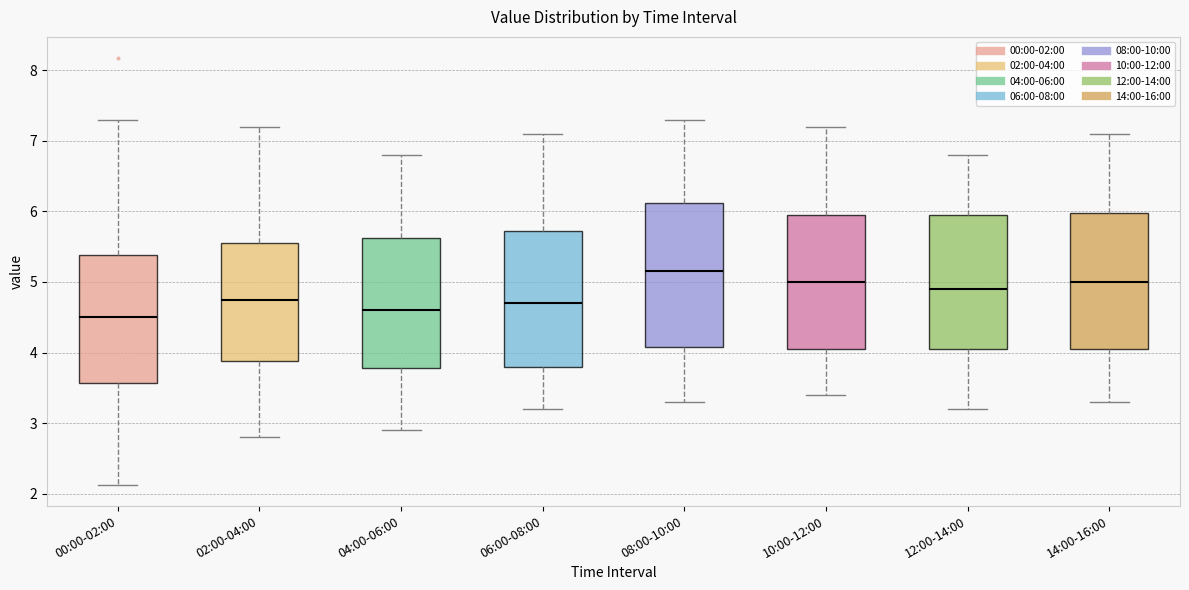

Reading left to right, transcribe this box plot: for each box, give where its median line is, the range the box spans, and where its two whiskers end, as read against the y-axis. The values are not printed on the chart, so give them approximately, as read against the axis.

00:00-02:00: median 4.5, box 3.6 to 5.4, whiskers 2.1 to 7.3
02:00-04:00: median 4.8, box 3.9 to 5.6, whiskers 2.8 to 7.2
04:00-06:00: median 4.6, box 3.8 to 5.6, whiskers 2.9 to 6.8
06:00-08:00: median 4.7, box 3.8 to 5.7, whiskers 3.2 to 7.1
08:00-10:00: median 5.2, box 4.1 to 6.1, whiskers 3.3 to 7.3
10:00-12:00: median 5.0, box 4.1 to 6.0, whiskers 3.4 to 7.2
12:00-14:00: median 4.9, box 4.1 to 6.0, whiskers 3.2 to 6.8
14:00-16:00: median 5.0, box 4.1 to 6.0, whiskers 3.3 to 7.1